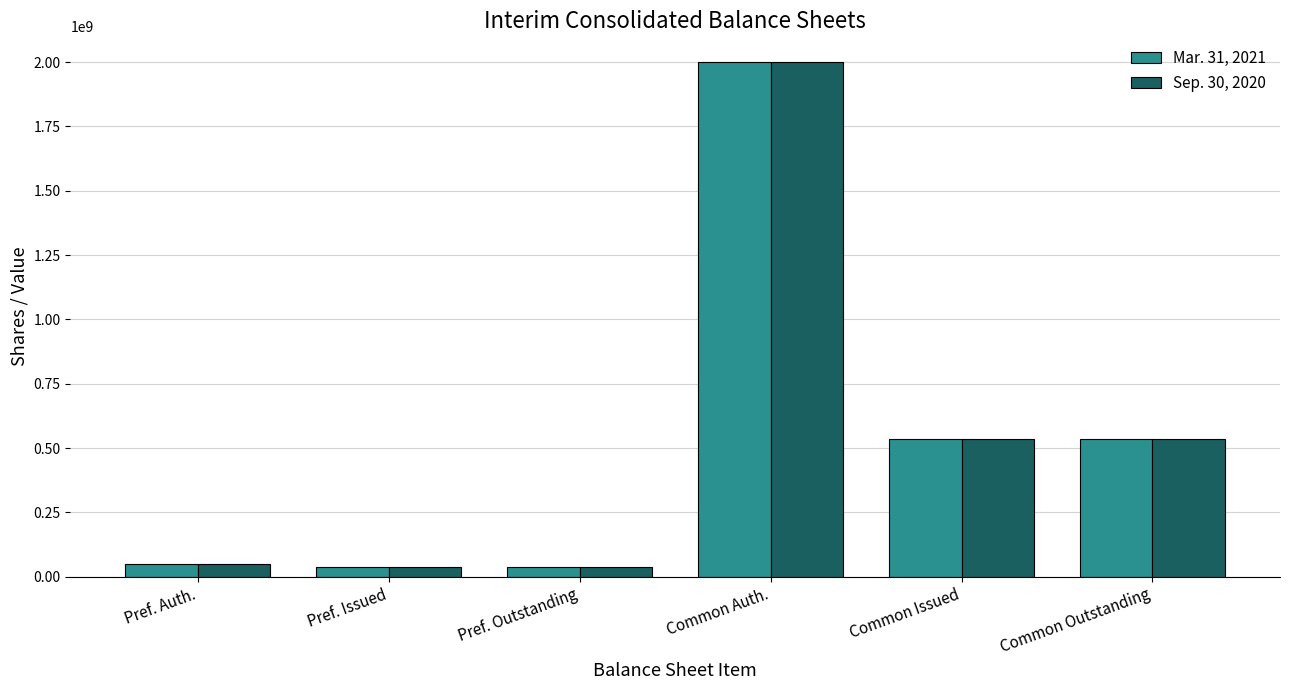

What is the difference between the maximum and second lowest values in the Sep. 30, 2020 series?

1962000000